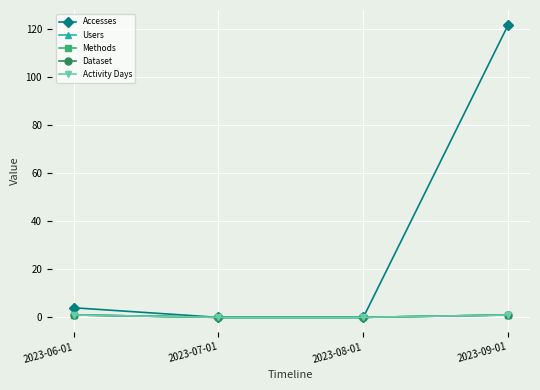

At which label does Accesses reach its peak?

2023-09-01